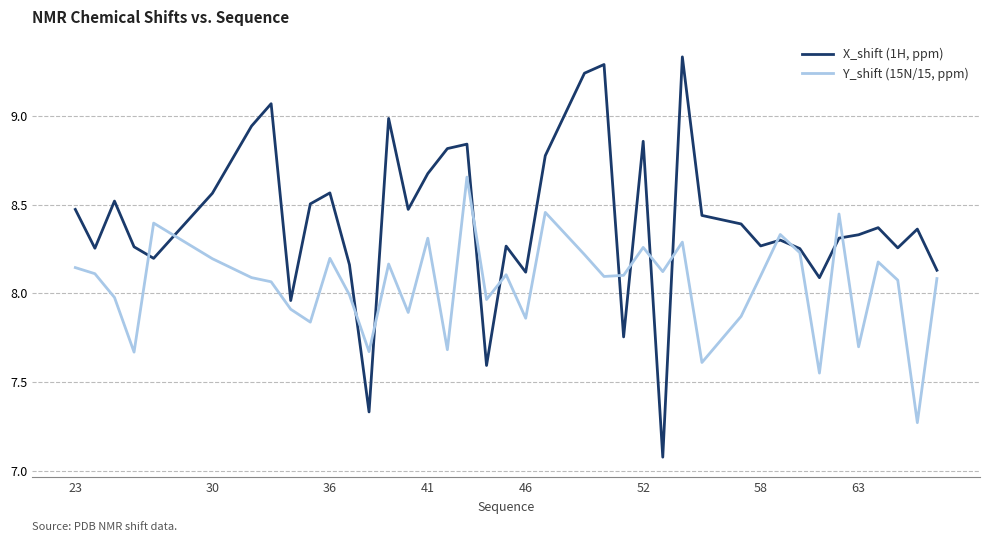

What is the minimum value for X_shift (1H, ppm)?

7.1